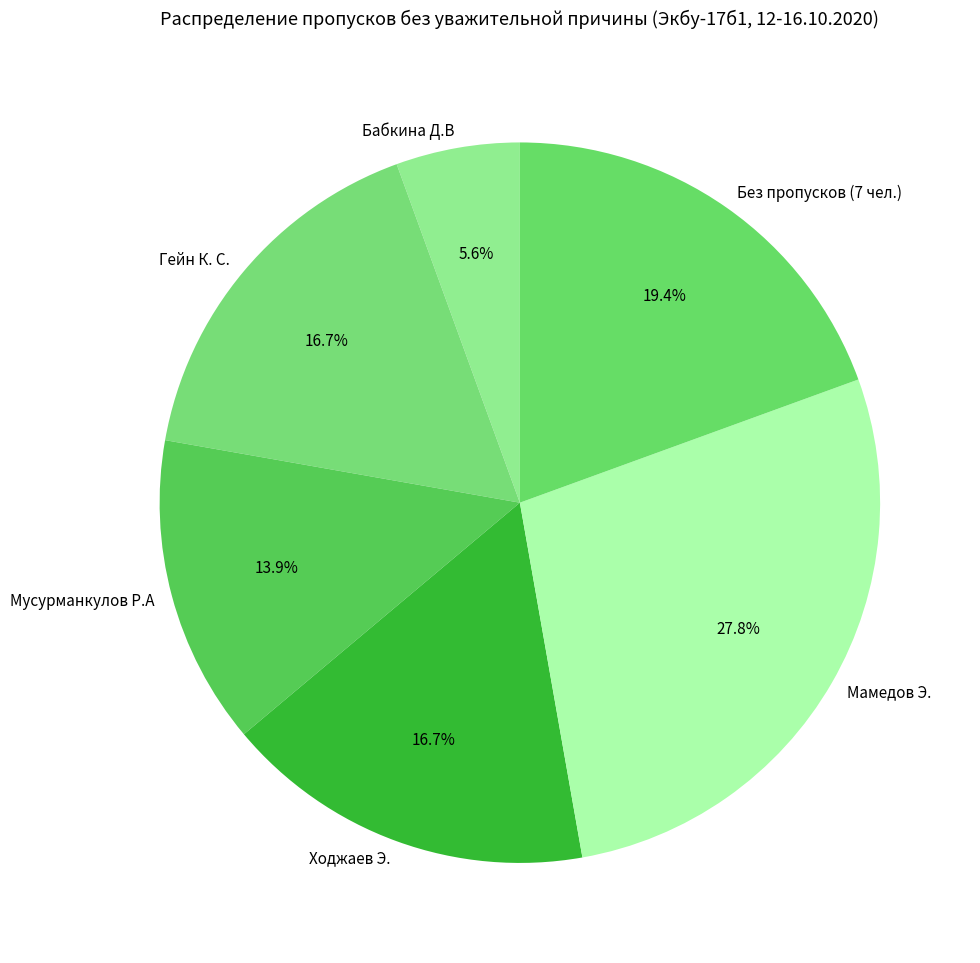

Which slice is the largest?

Мамедов Э.